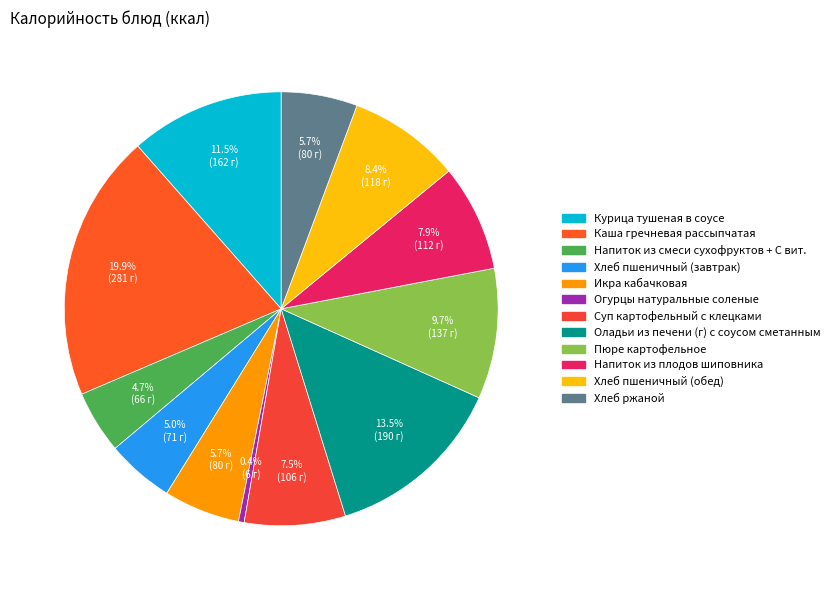

How much of the chart is everything except Каша гречневая рассыпчатая?

80.1%